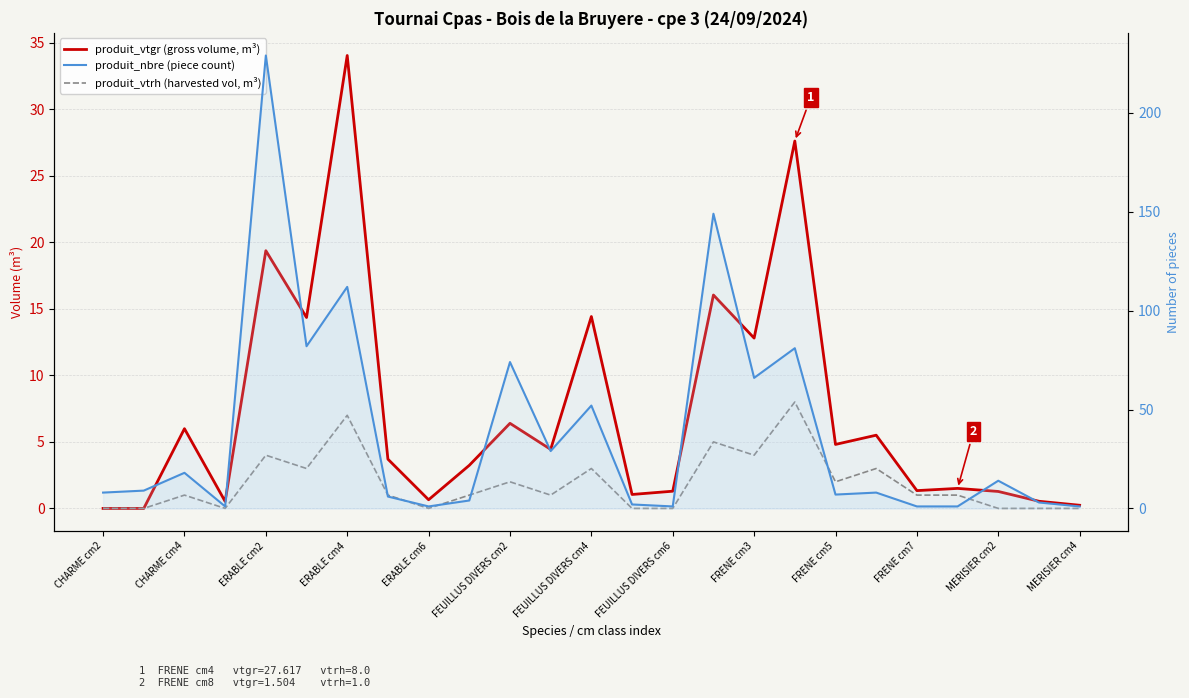

What is the highest value of the produit_vtgr (gross volume, m³) series?

34.0